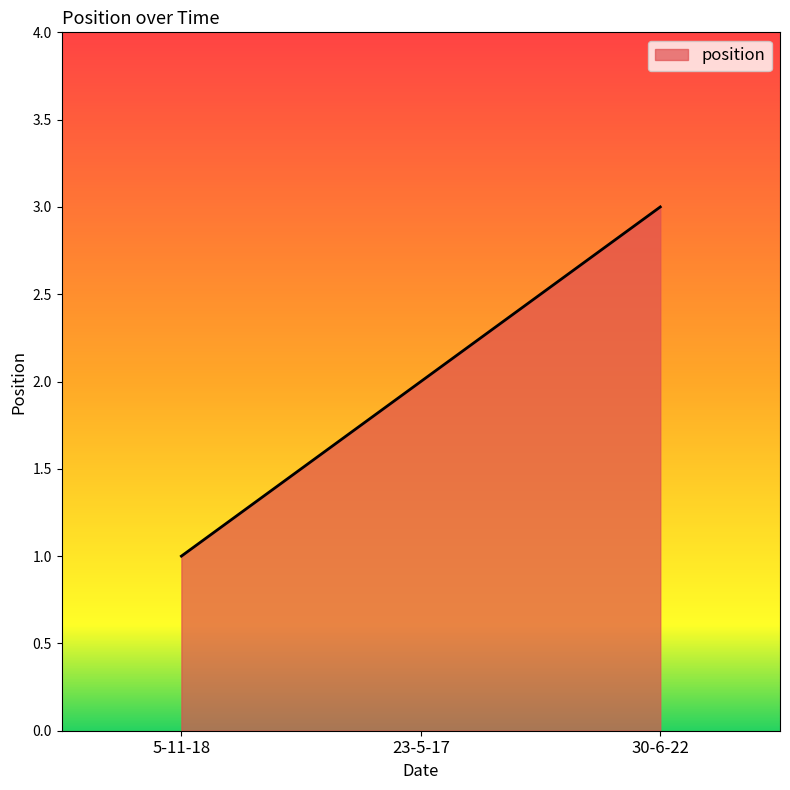

What position from the left is 5-11-18?

1